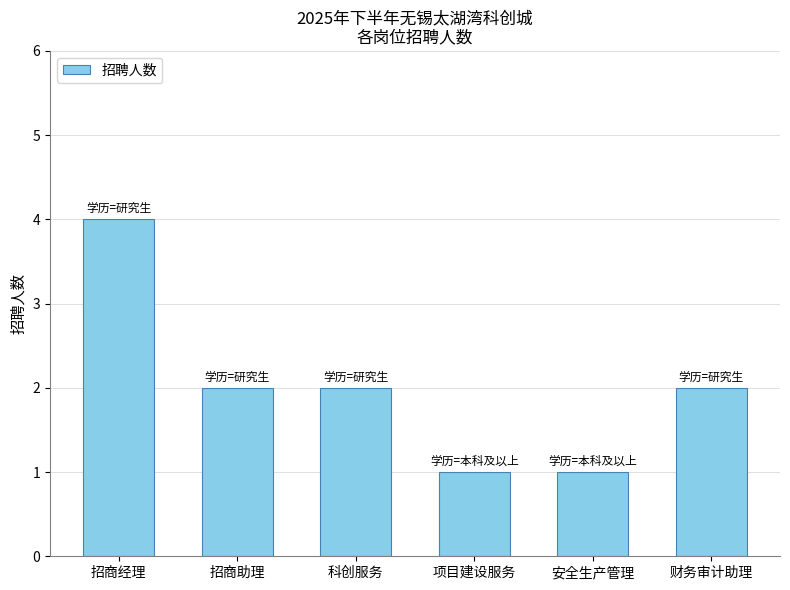

Is it true that the value at 项目建设服务 is 1?

True